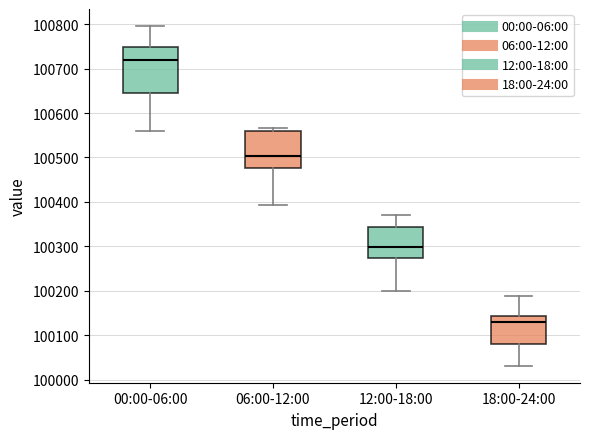

Which box has the highest median line?

00:00-06:00